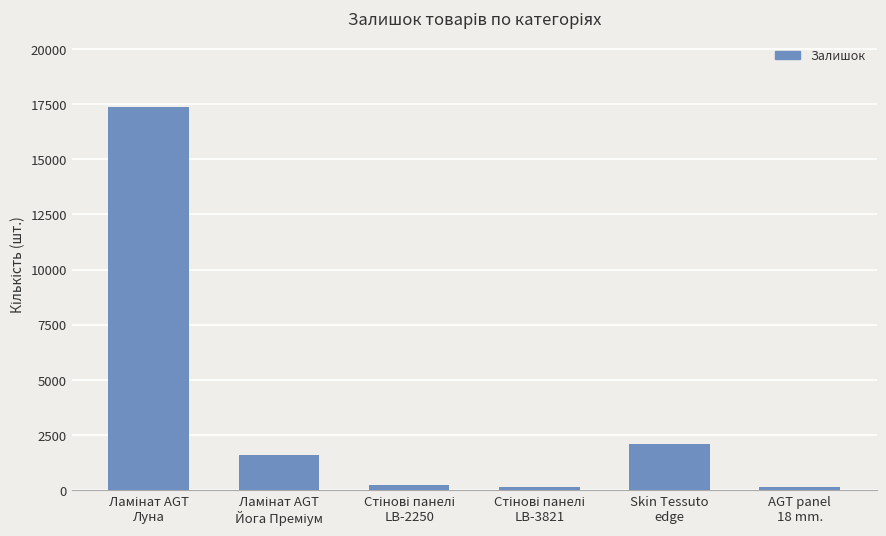

What is the difference between the maximum and minimum values?

17232